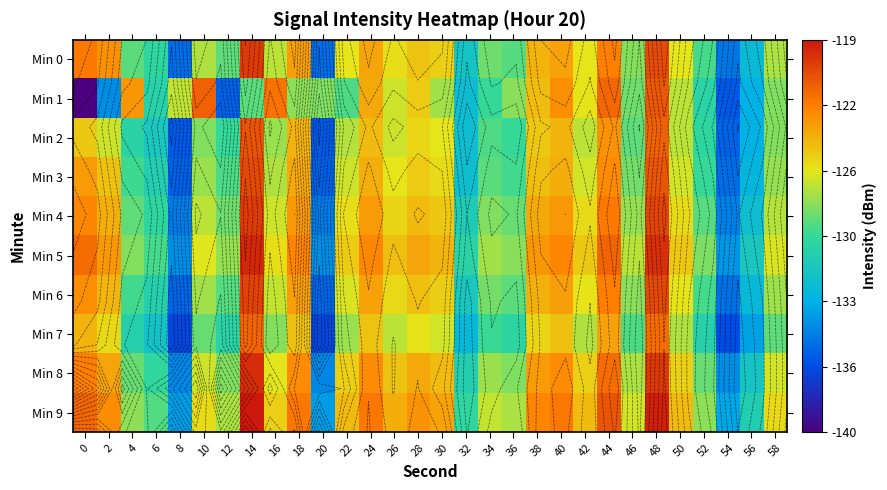

How many values in the Min 0 series exceed -126?

12